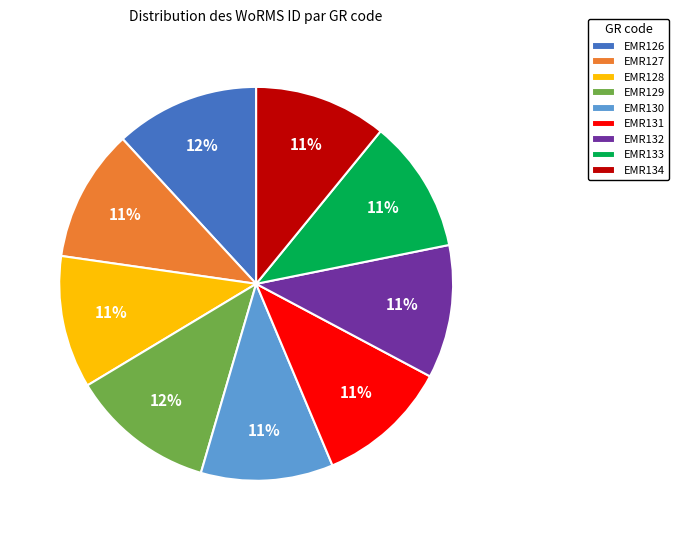

To the nearest percent, what is the average slice percentage?

11%